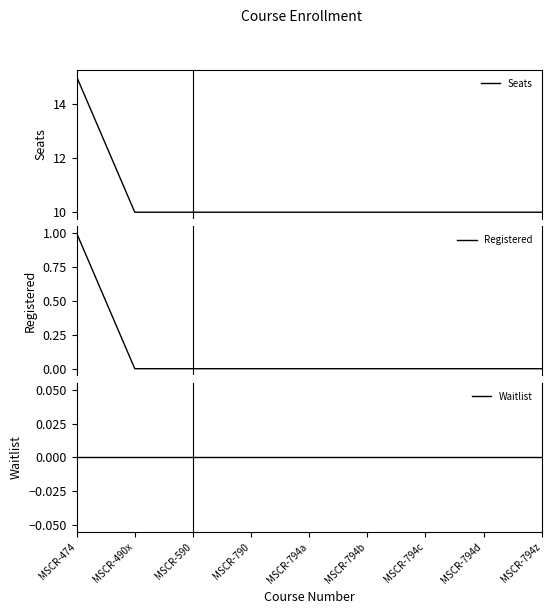

How many Seats values are between 10 and 11?

8